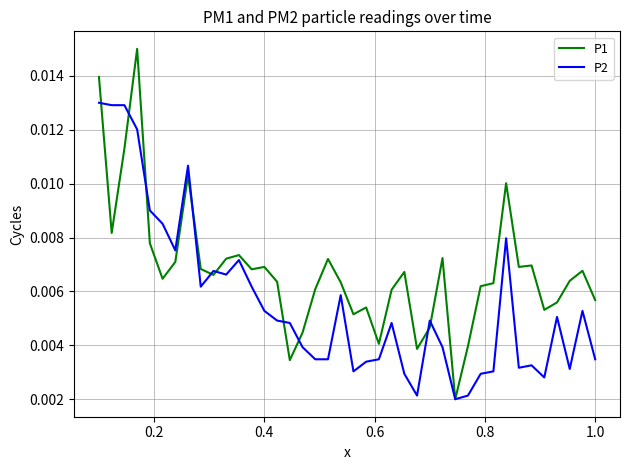

List the series in order of their overall mean, highest first.

P1, P2